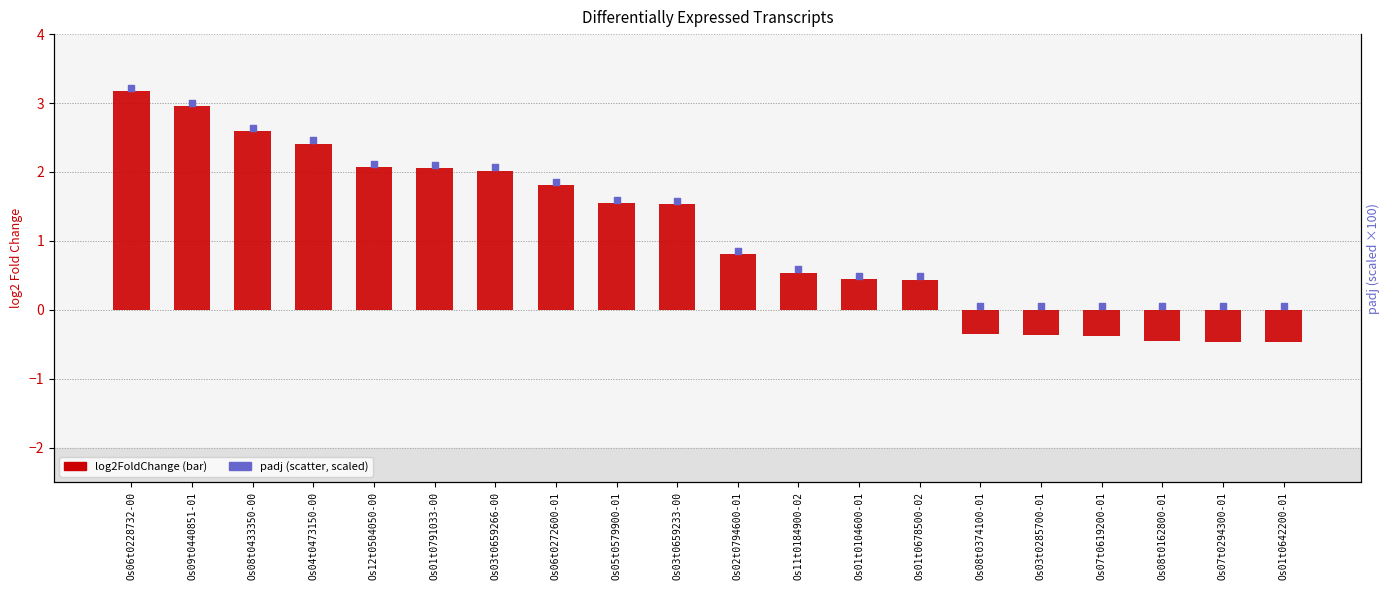

Is the value of padj at Os01t0791033-00 greater than the value of log2FoldChange at Os02t0794600-01?

Yes